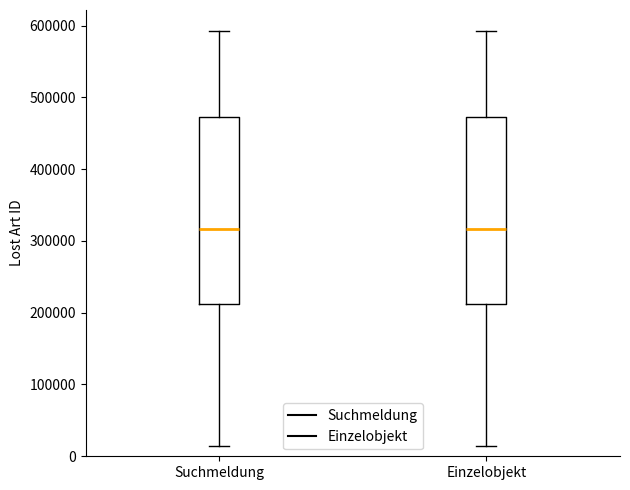

Where does the upper whisker of the box for Suchmeldung end on the y-axis? The values are not printed on the chart, so give them approximately, as read against the axis.

590000